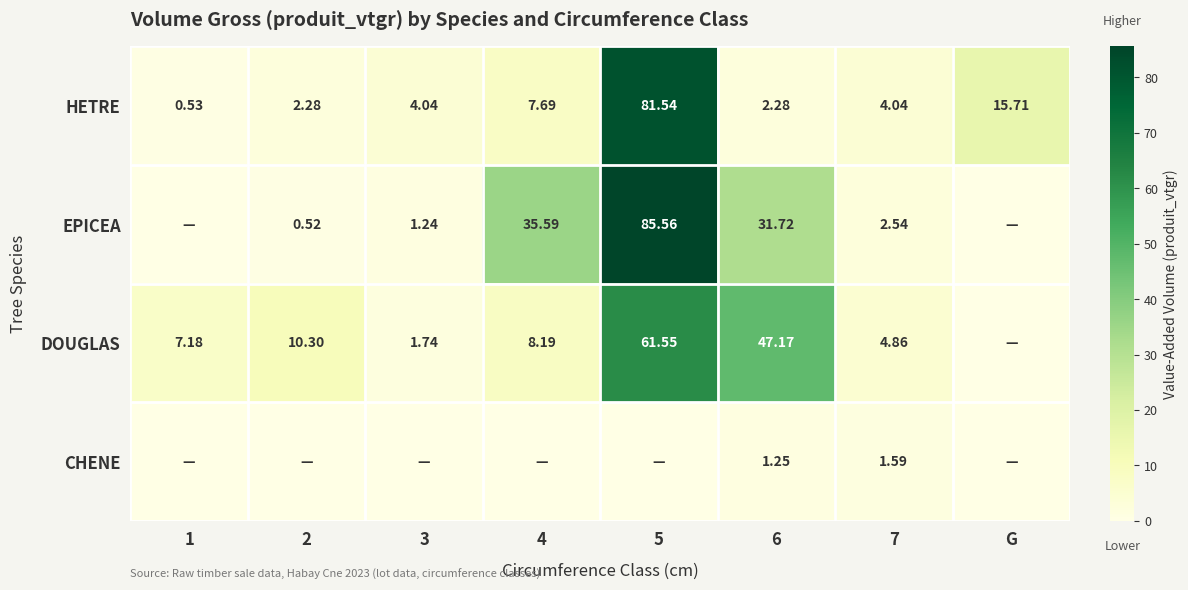

At which label is HETRE closest to 41?

G